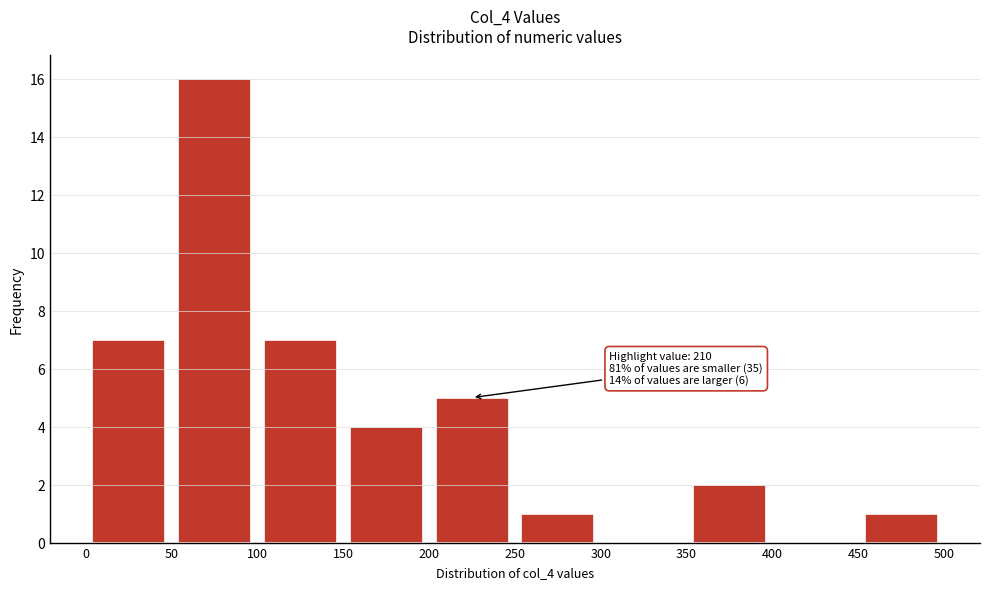

Over which range of the x-axis is the bar tallest?

50 to 100